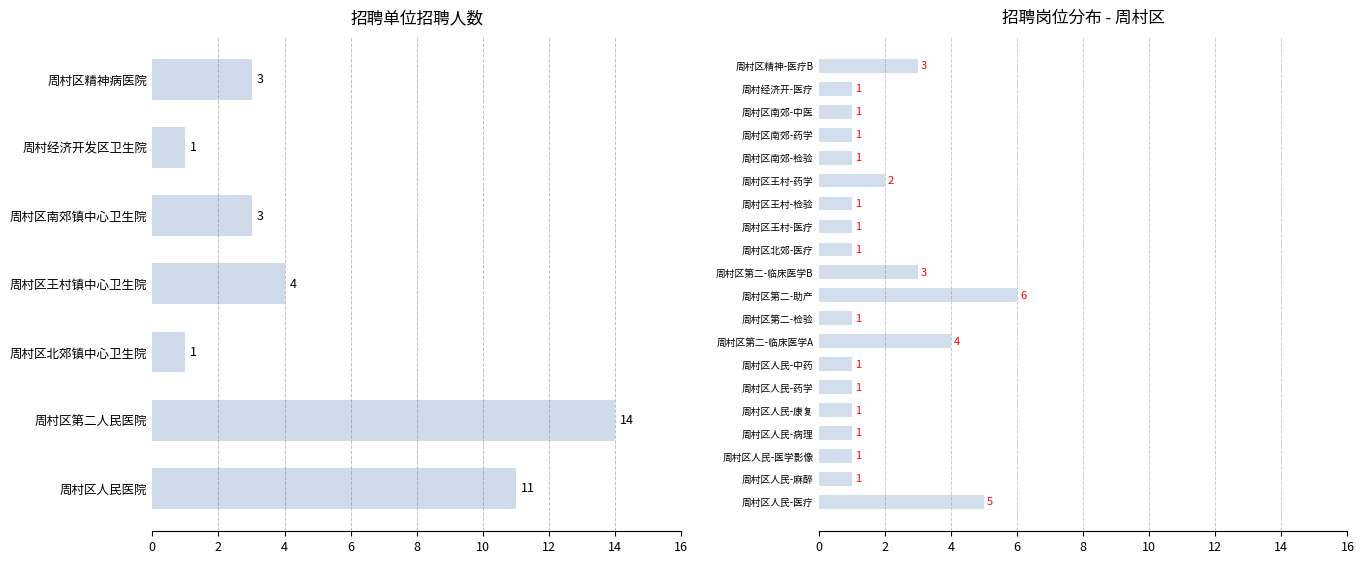

What is the value of the 1st bar from the left?

11